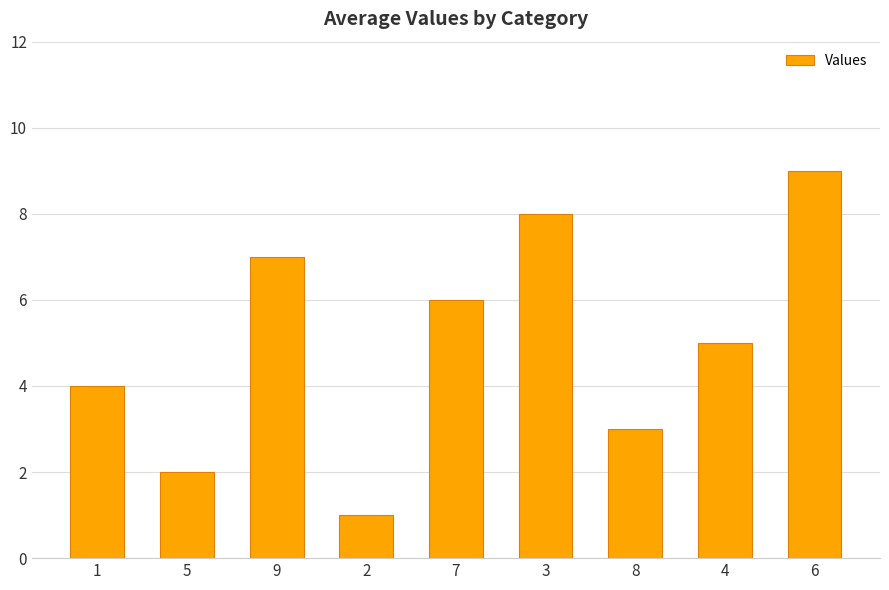

What position from the right is 4?

2